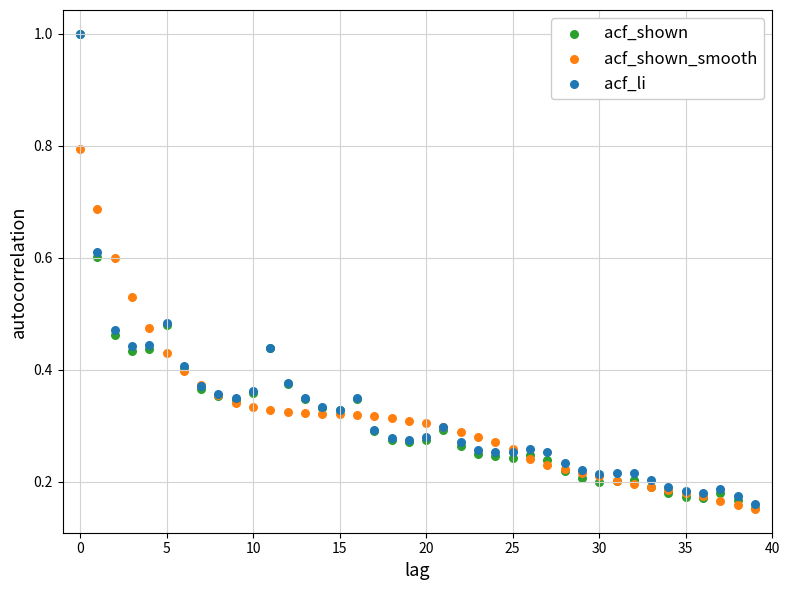

What are all the series names shown in the legend?

acf_shown, acf_shown_smooth, acf_li